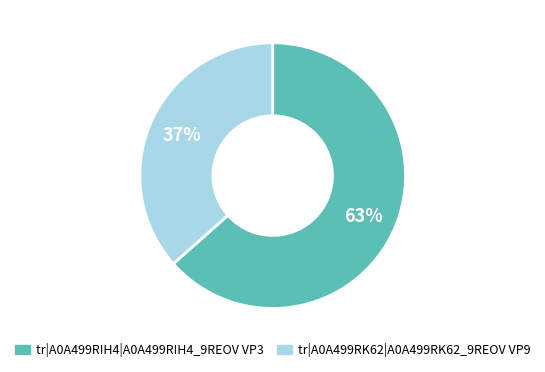

Which slice is the largest?

tr|A0A499RIH4|A0A499RIH4_9REOV VP3